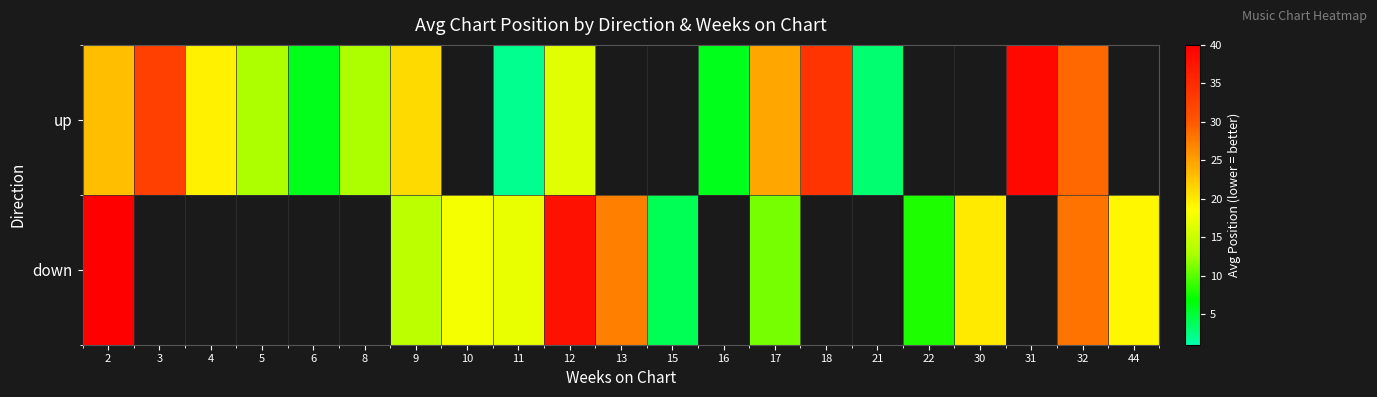

Which series has the largest range (max minus min)?

up